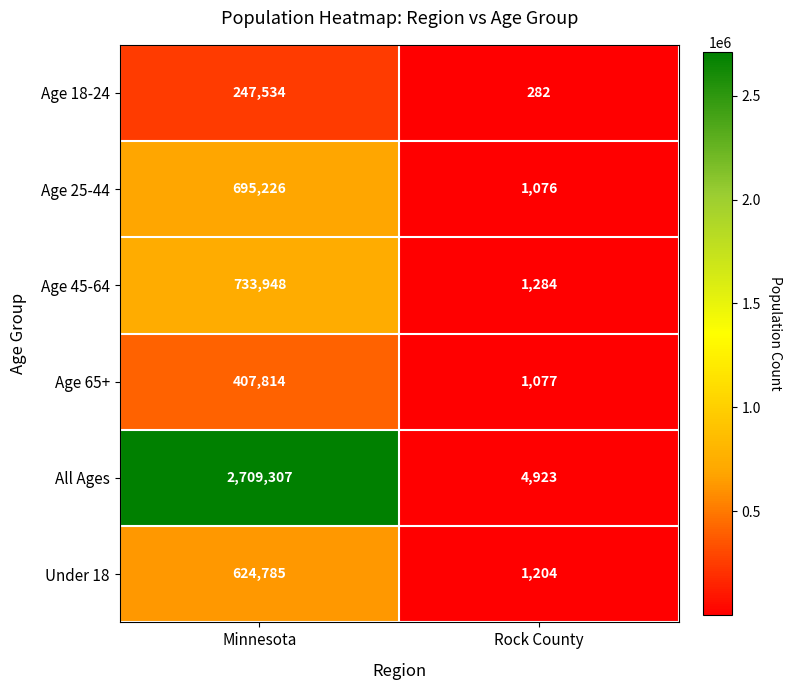

What is the difference between the Age 25-44 values at Rock County and Minnesota?

694150